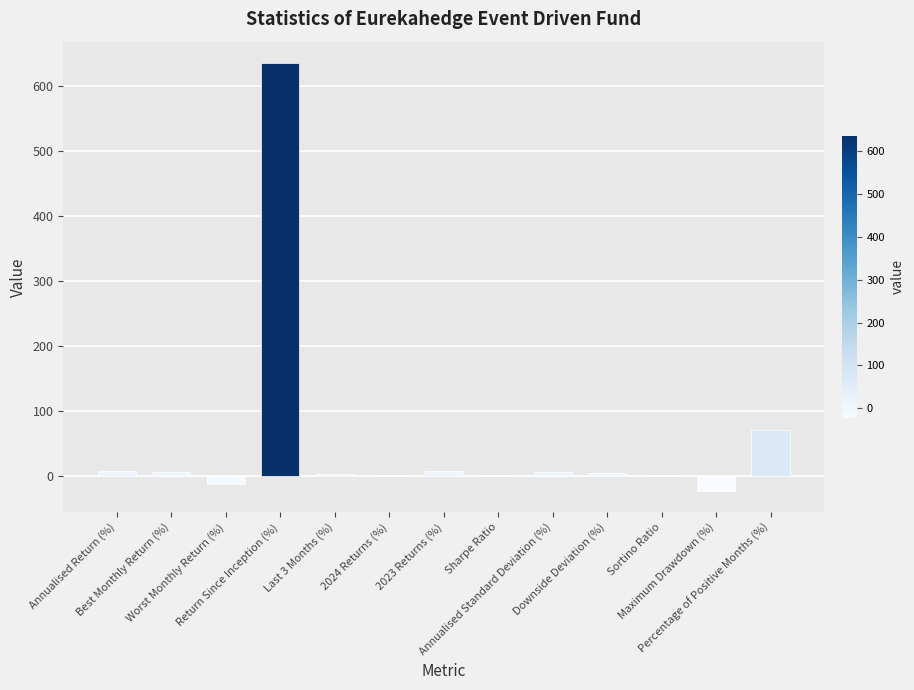

What is the approximate value at Annualised Standard Deviation (%)?

6.9